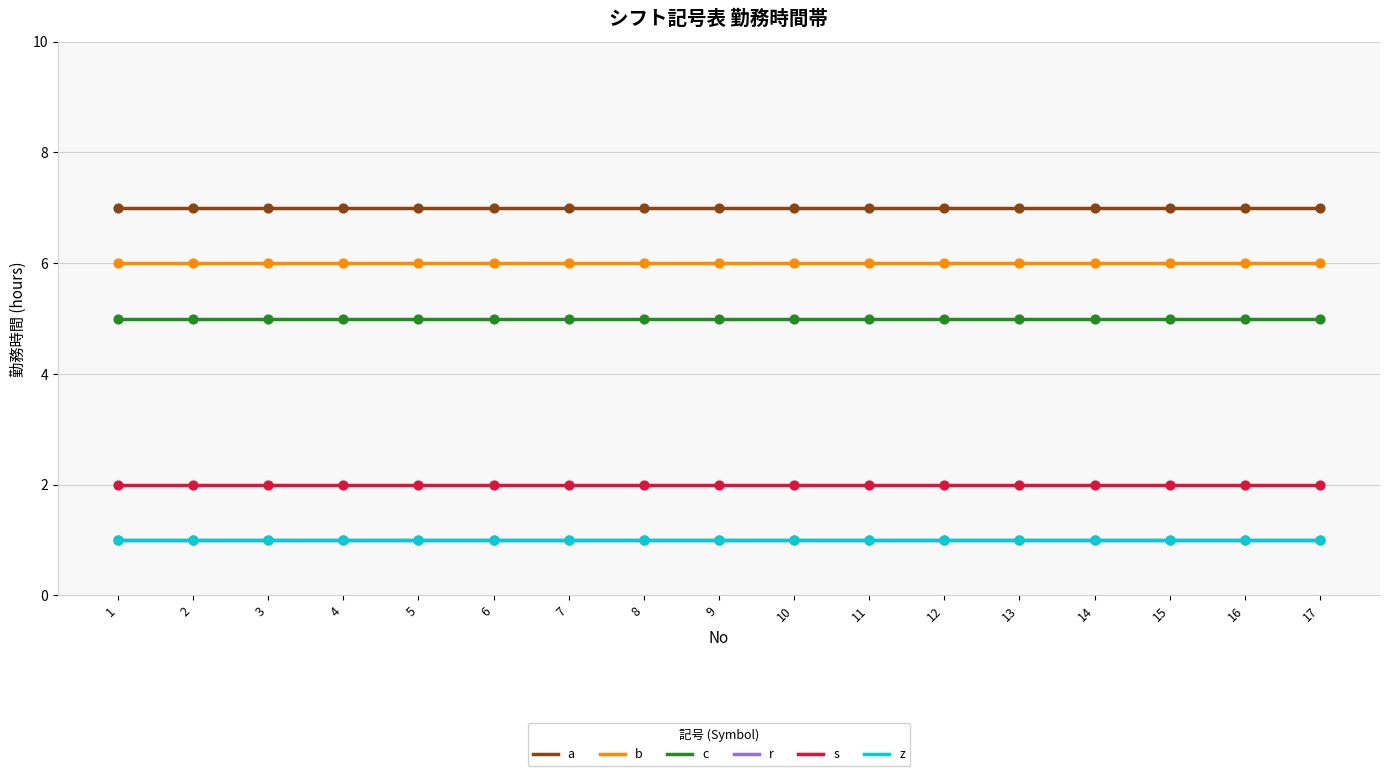

At how many categories does at least one series exceed 5?

17